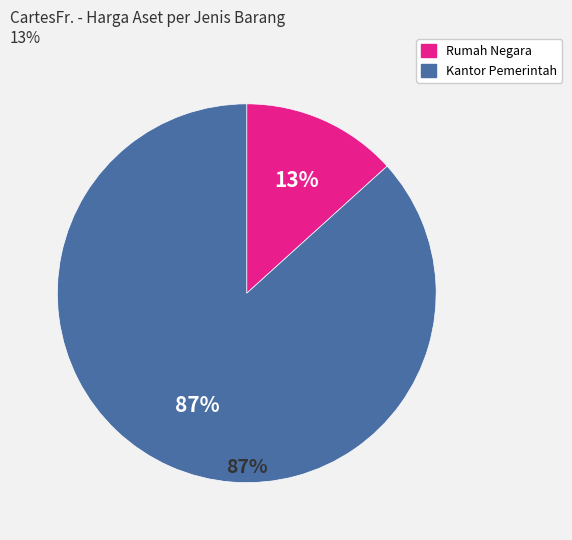

What is the change in value from Tanah Bangunan Rumah Negara Golongan II to Tanah Bangunan Kantor Pemerintah?

+1564360000